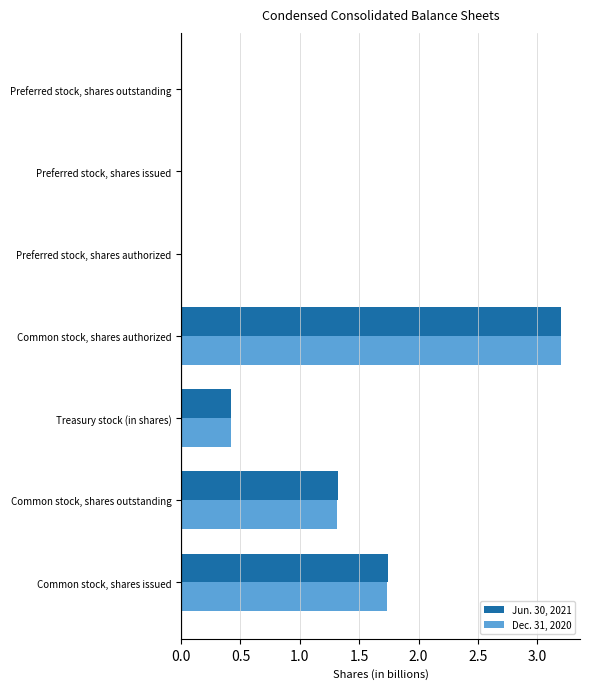

What is the total value across all series at Common stock, shares authorized?

6.4